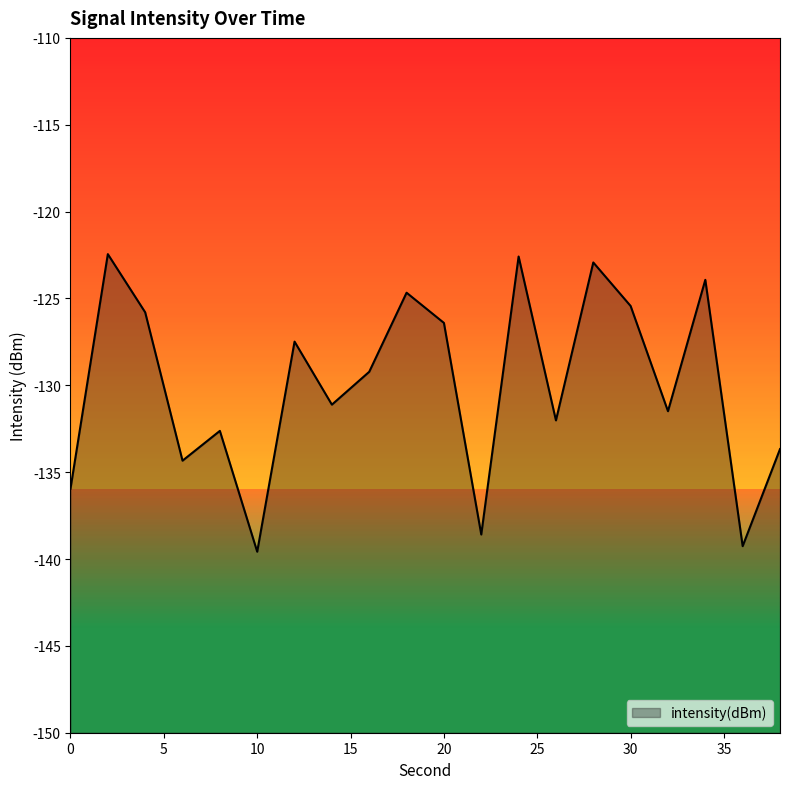

What is the minimum value shown in the chart?

-139.6